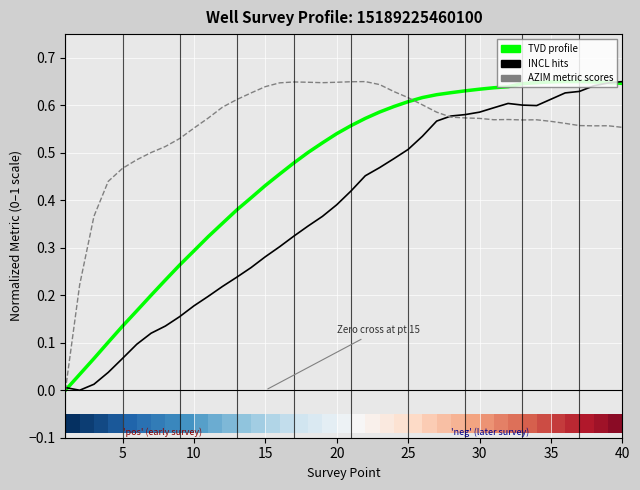

At how many categories does at least one series exceed 0?

40